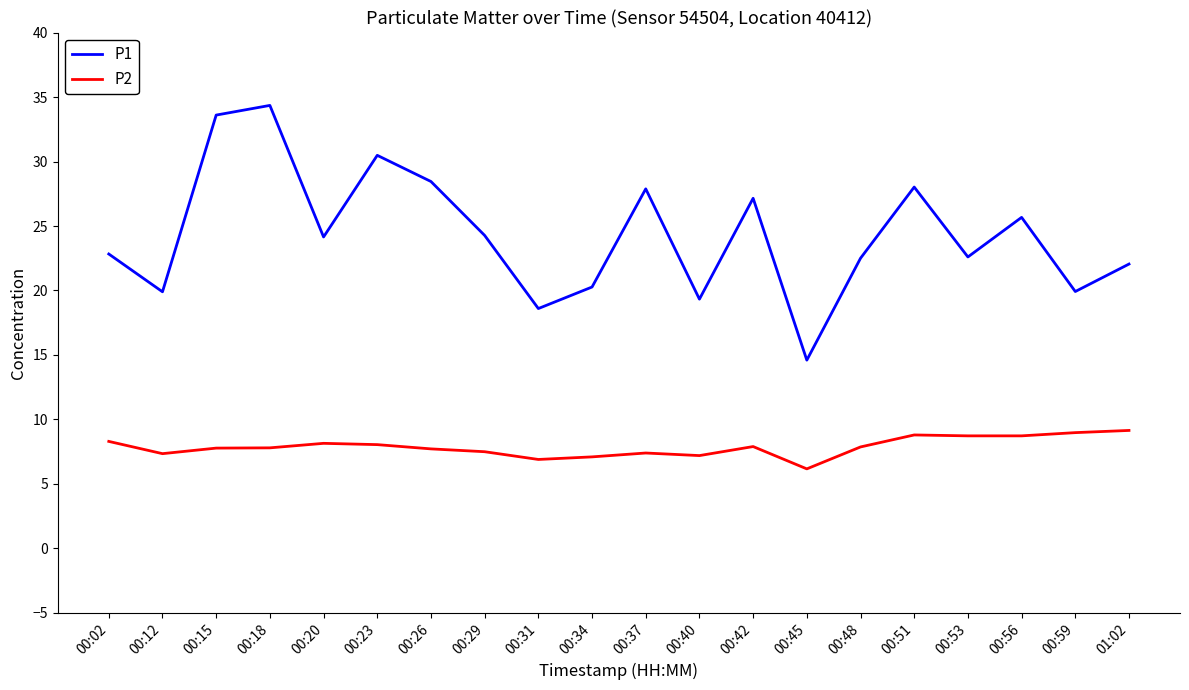

What is the maximum value for P2?

9.2